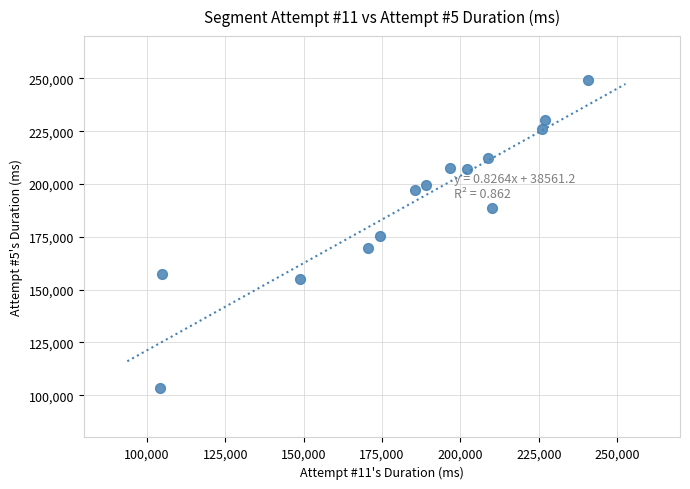

What is the range of X values (max minus min)?

136382